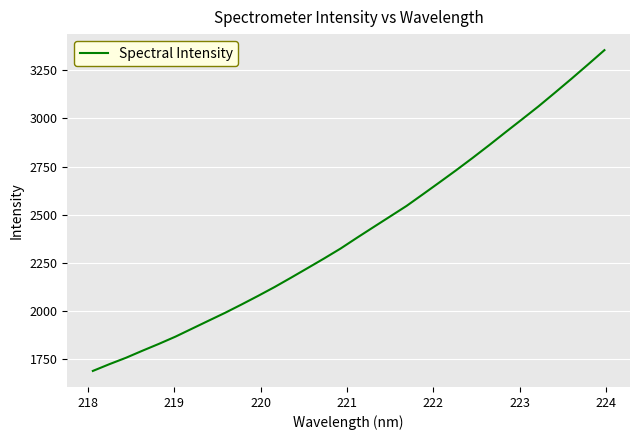

How many lines are shown in the chart?

1